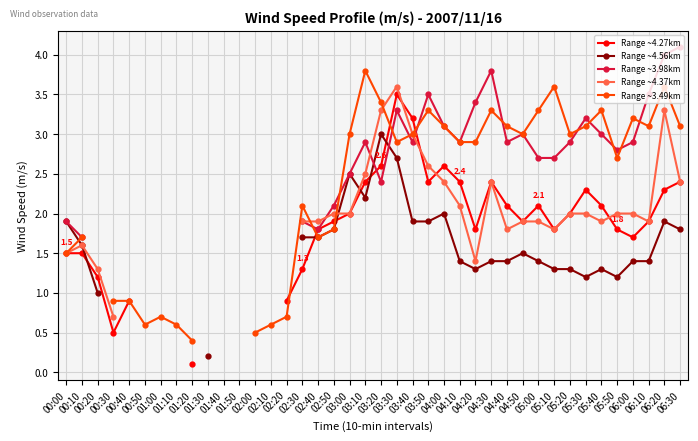

At which category does Range ~4.27km reach its first local valley?

00:30